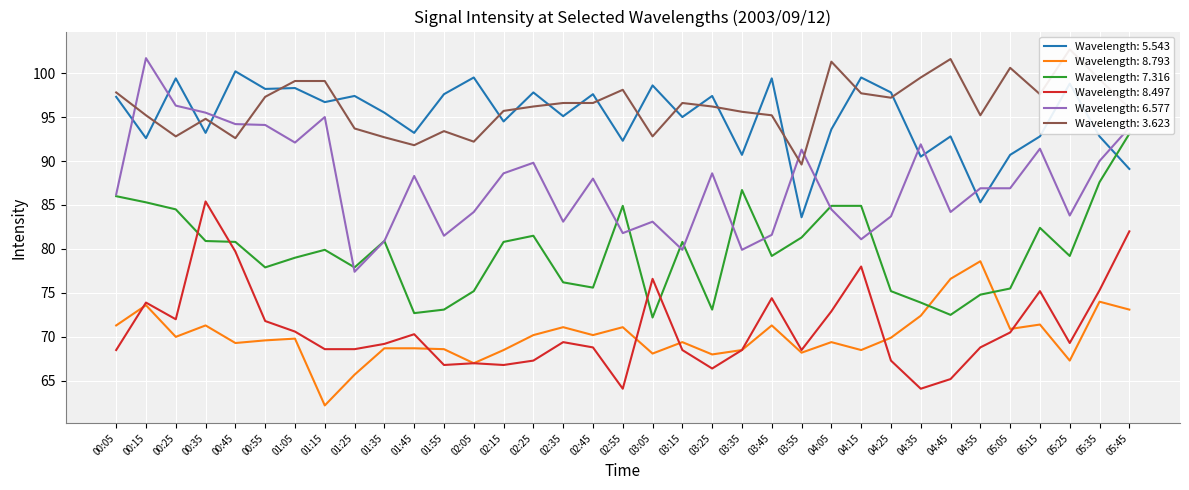

Where is the first local maximum for 5.543?

00:25